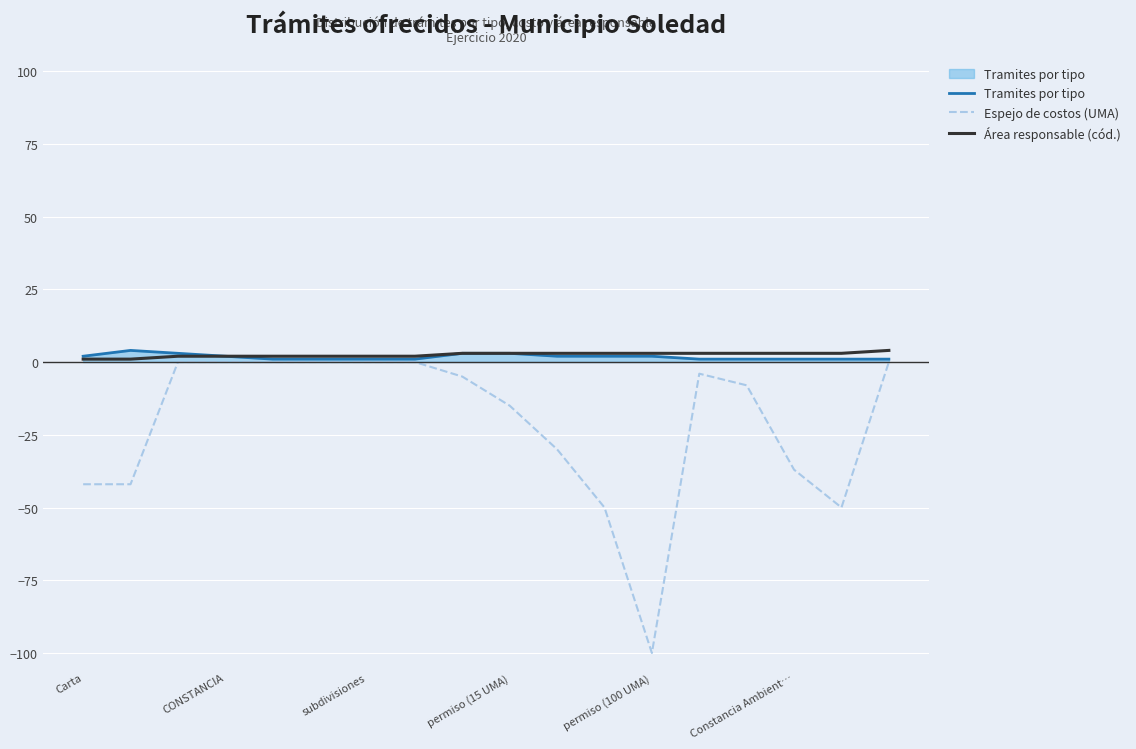

What is the minimum value shown in the chart?

-100